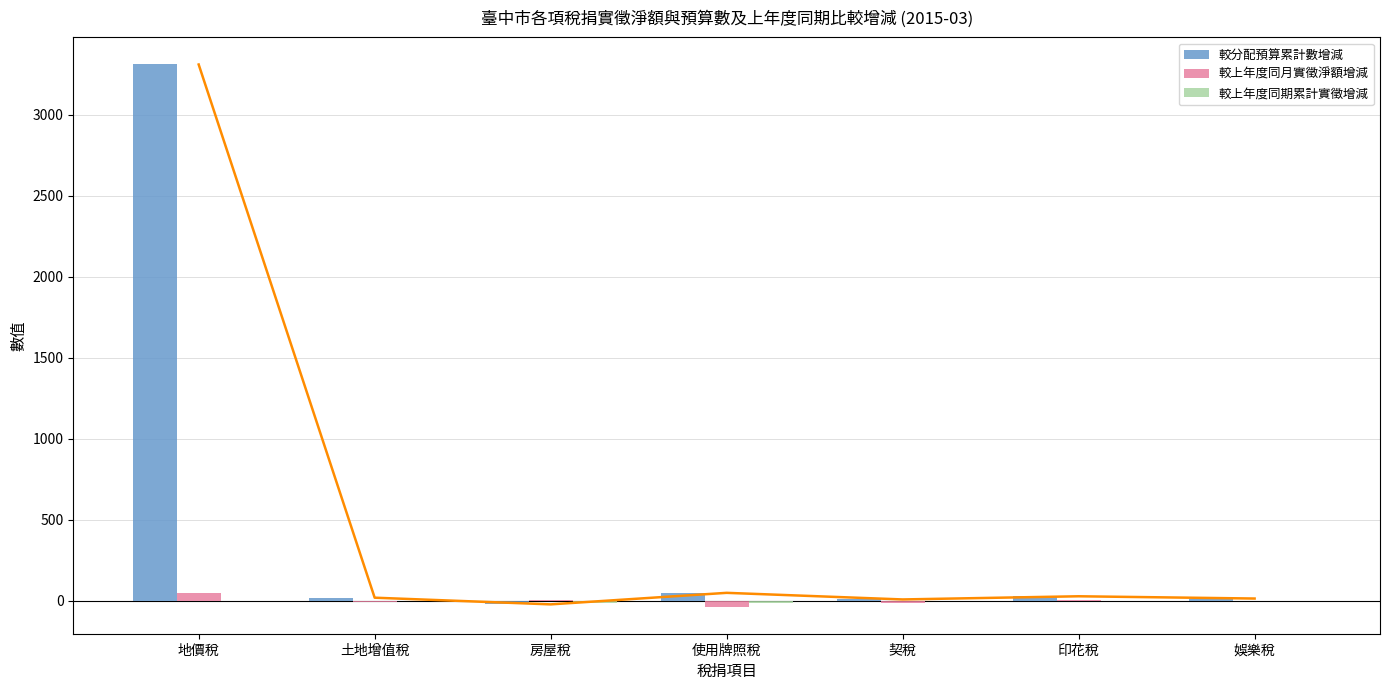

How many values in the 較上年度同月實徵淨額增減 series are below -2?

4